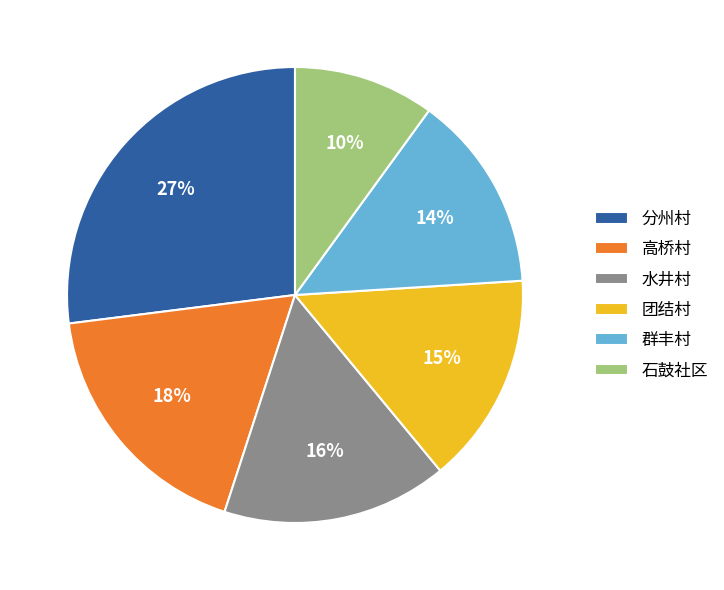

How many slices are in this pie chart?

6